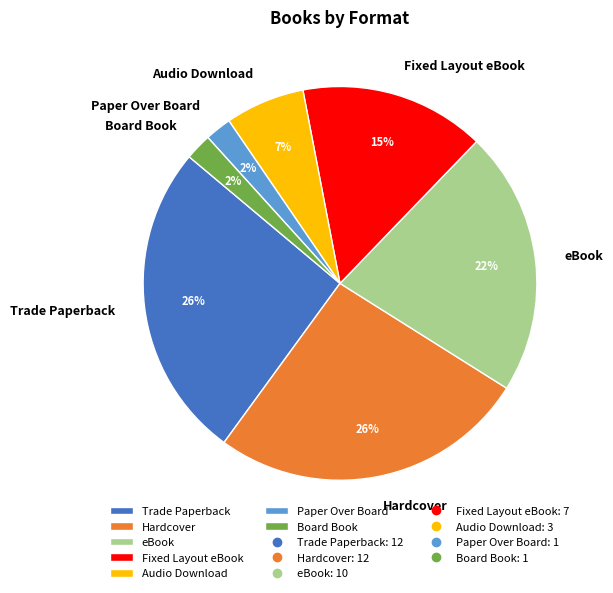

The Audio Download slice represents 7% of the pie. True or false?

True